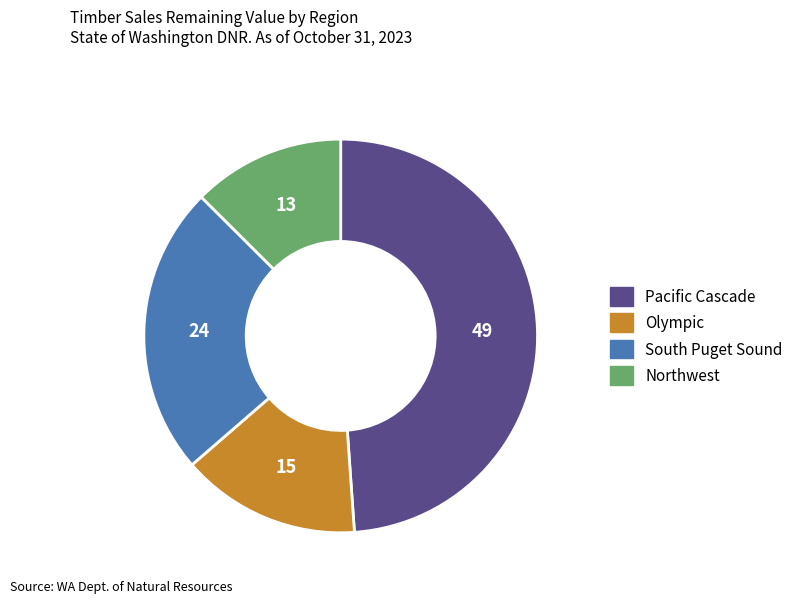

How many segments does this pie chart have?

4